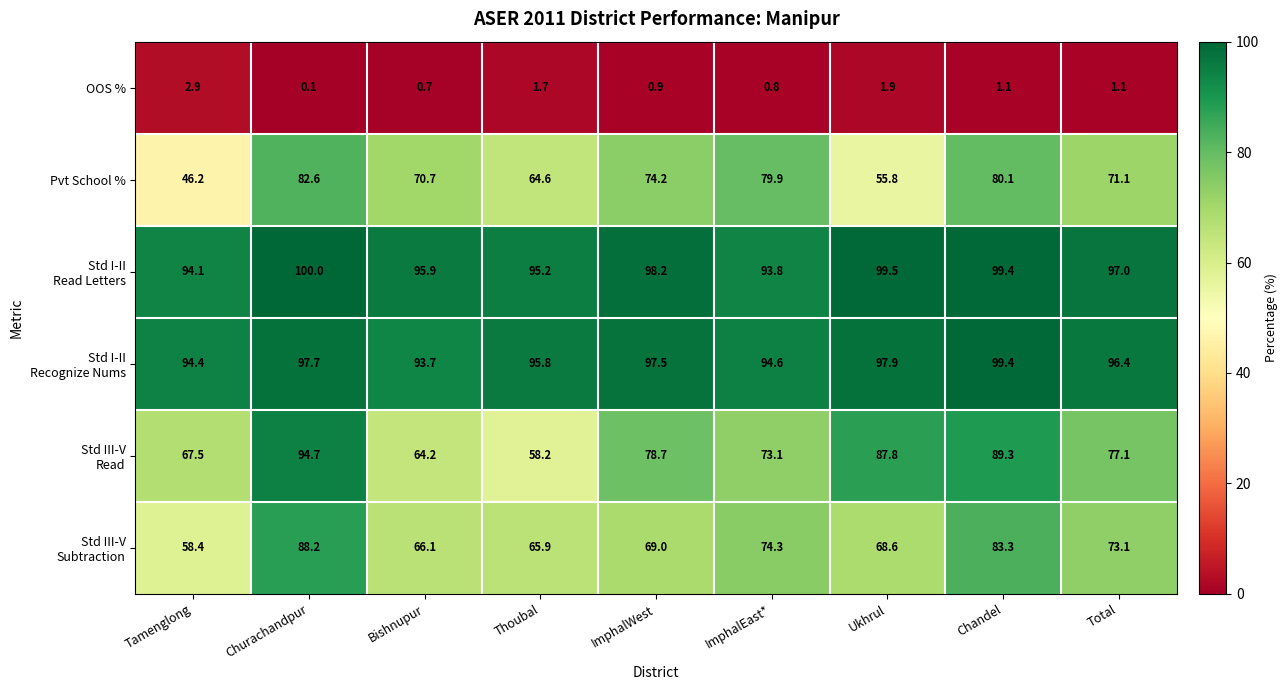

What is the difference between the maximum and minimum values in the Pvt School % series?

36.4